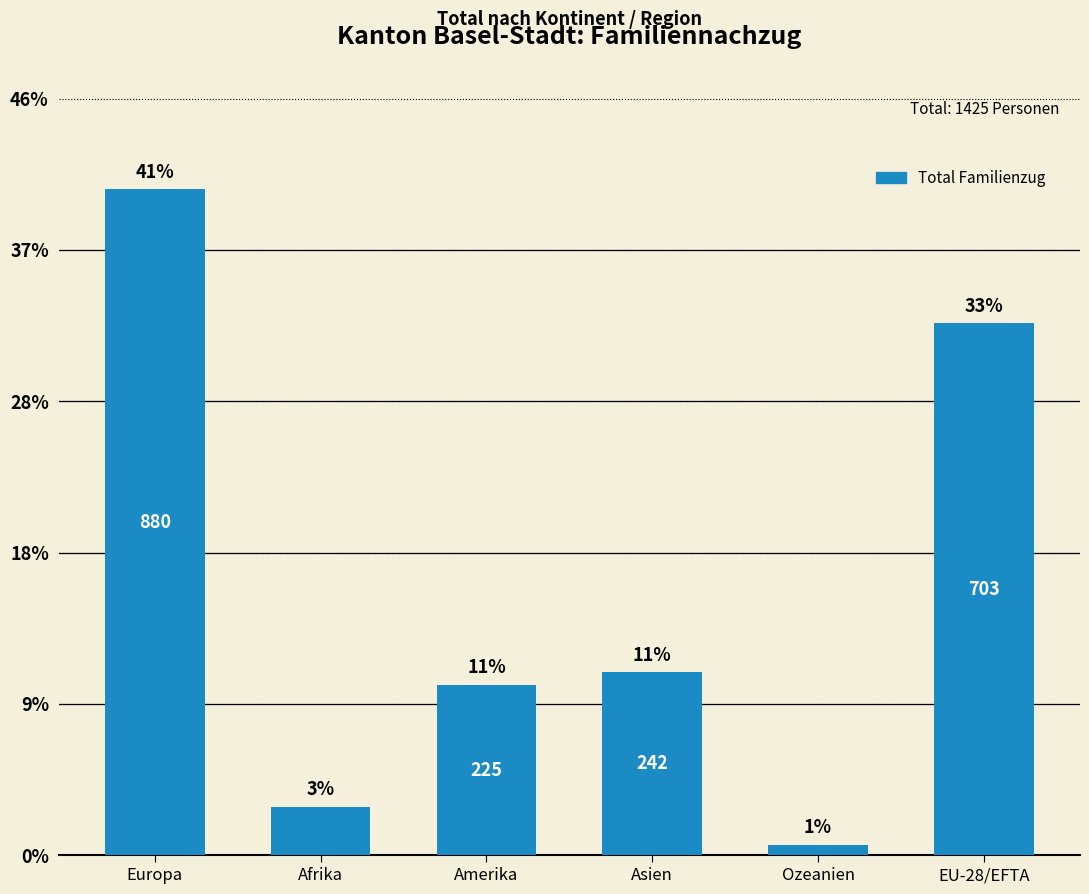

Are the bars grouped side by side (vs. stacked)?

No